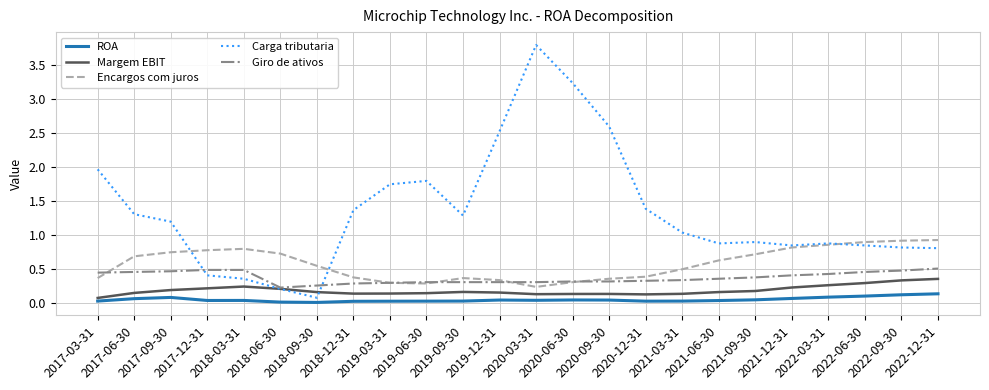

Which series has the largest total across all categories?

Carga tributaria